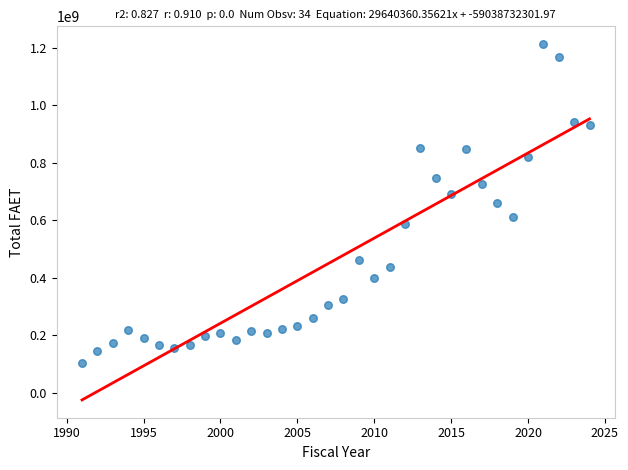

What is the range of X values (max minus min)?

33.0